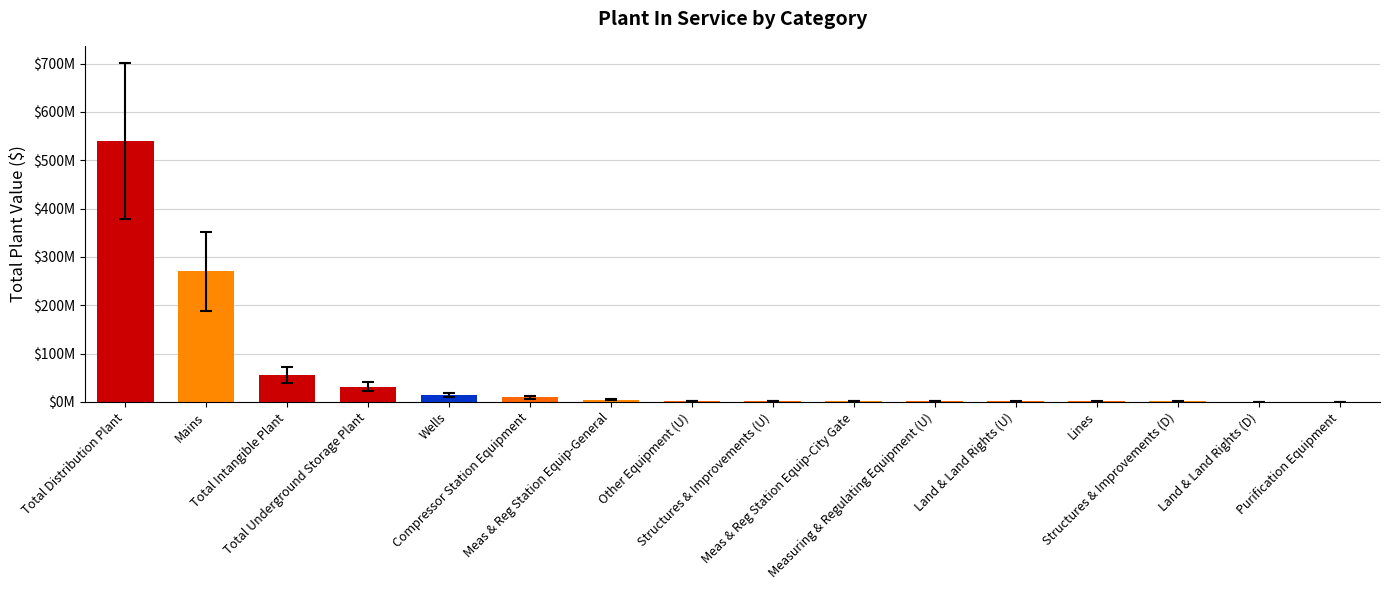

Reading left to right, what are all the values shown in this chart?

Total Distribution Plant=539768000	Mains=270125000	Total Intangible Plant=54910000	Total Underground Storage Plant=31756000	Wells=14647000	Compressor Station Equipment=9678000	Meas & Reg Station Equip-General=4158000	Other Equipment (U)=2086000	Structures & Improvements (U)=2028000	Meas & Reg Station Equip-City Gate=1896000	Measuring & Regulating Equipment (U)=1174000	Land & Land Rights (U)=974000	Lines=860000	Structures & Improvements (D)=815000	Land & Land Rights (D)=399000	Purification Equipment=309000